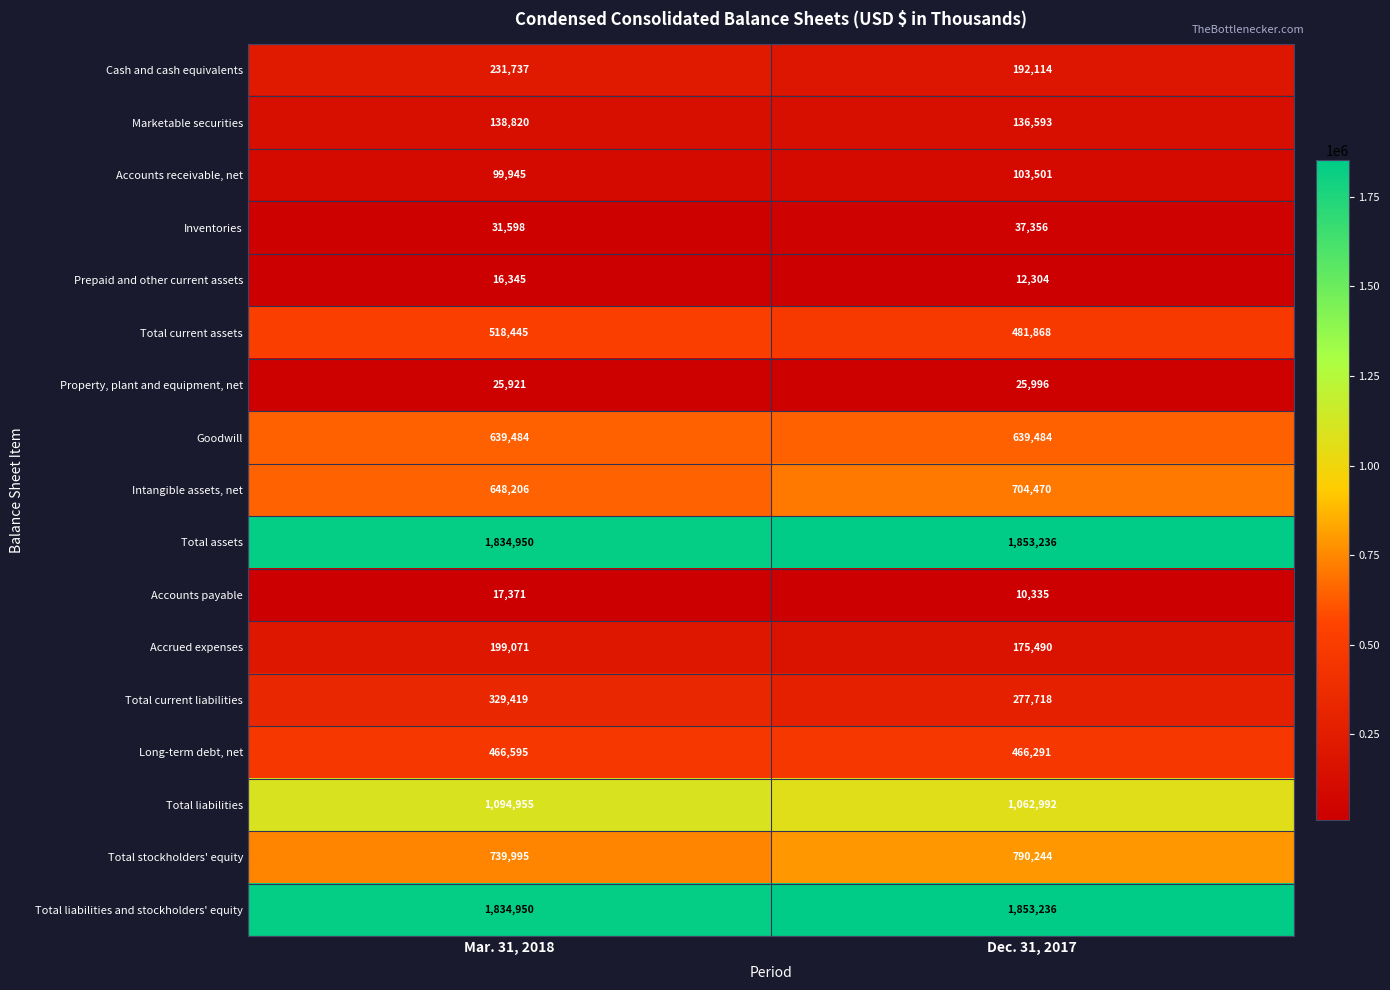

Is the value of Intangible assets, net at Dec. 31, 2017 greater than the value of Total liabilities at Dec. 31, 2017?

No